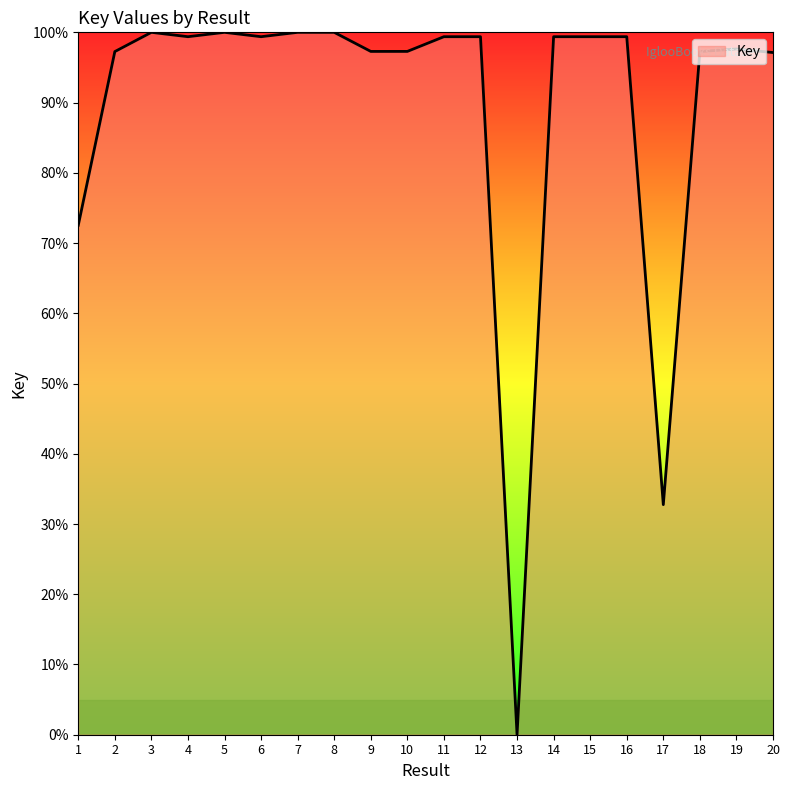

At which label is the value closest to 50?

17